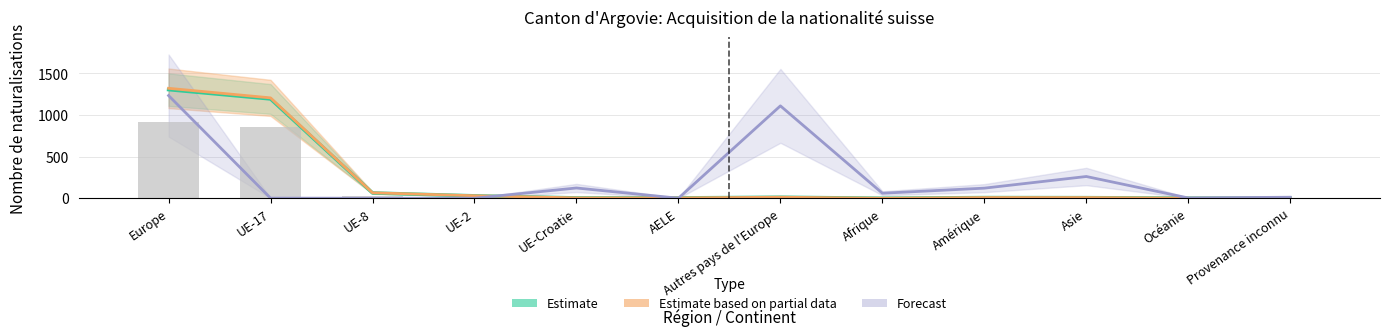

What are all the series names shown in the legend?

Estimate, Estimate based on partial data, Forecast